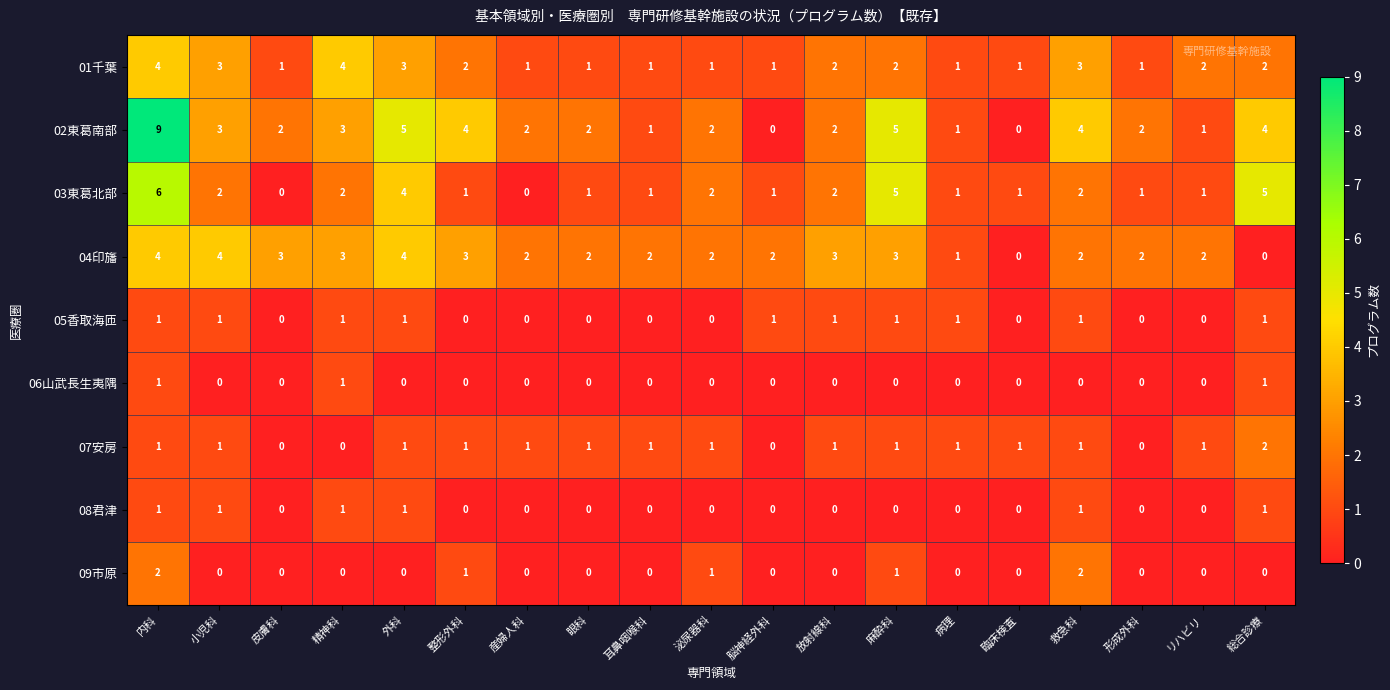

What is the spread (max minus min) of values at 小児科?

4